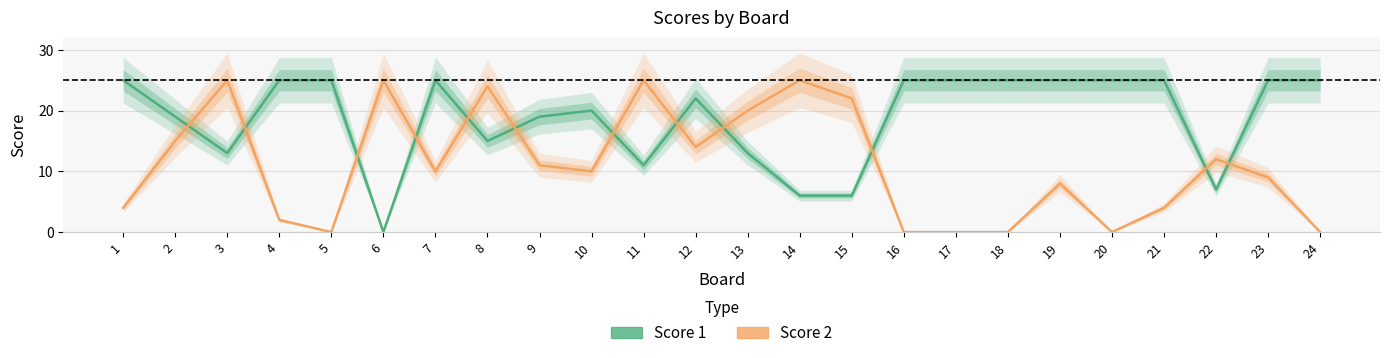

True or false: Score 2 has a value of 10 at 10.

True